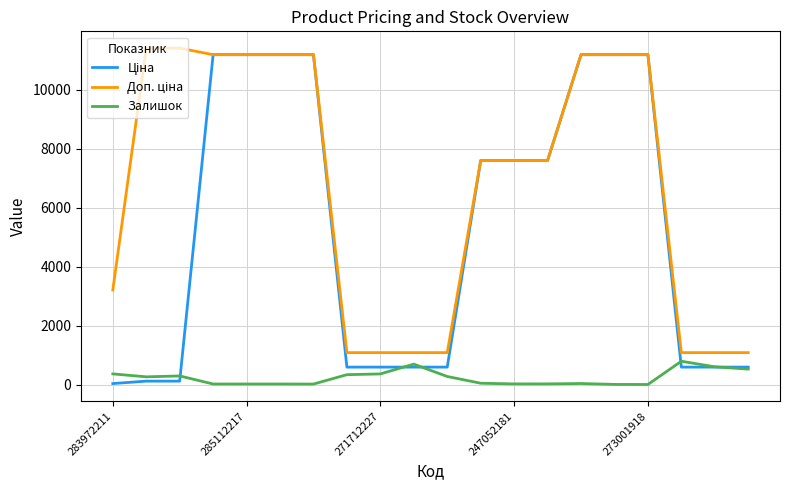

What is the greatest value displayed?

11410.0